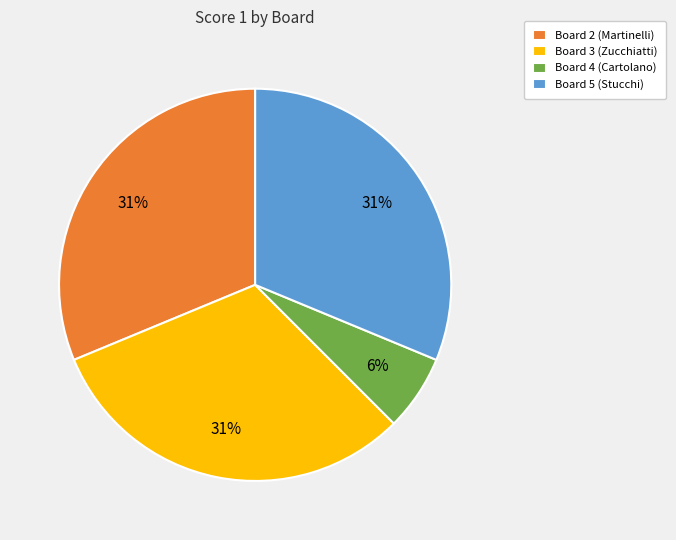

To the nearest percent, what is the difference between the largest and smallest slice percentages?

25%